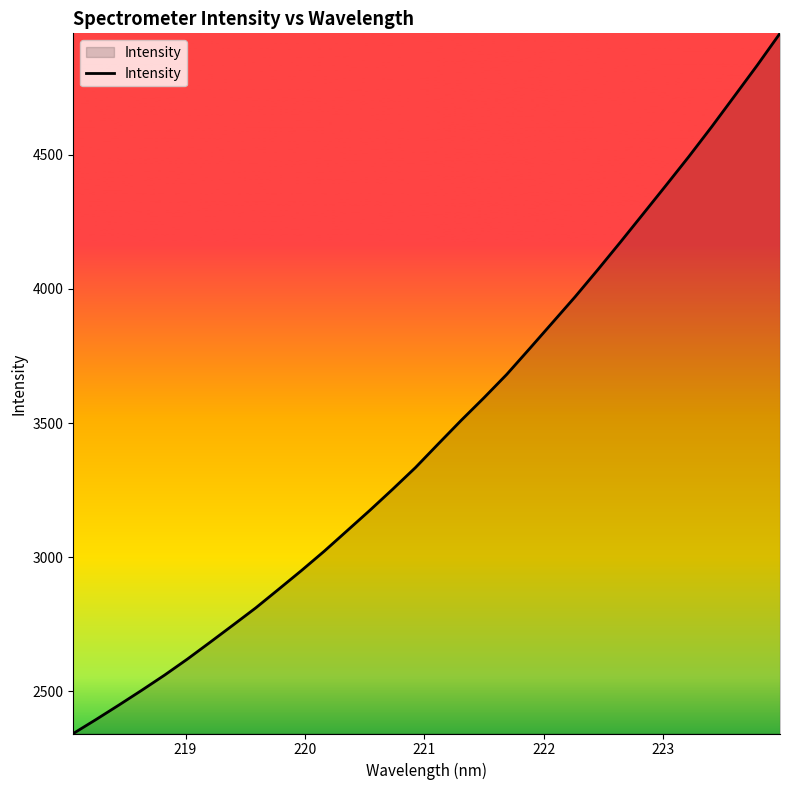

What is the greatest value displayed?

4952.3